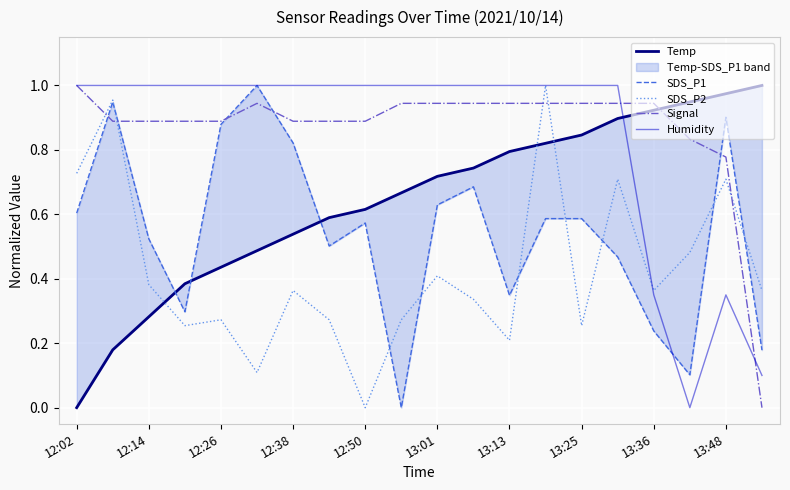

Which series has the largest total across all categories?

Signal